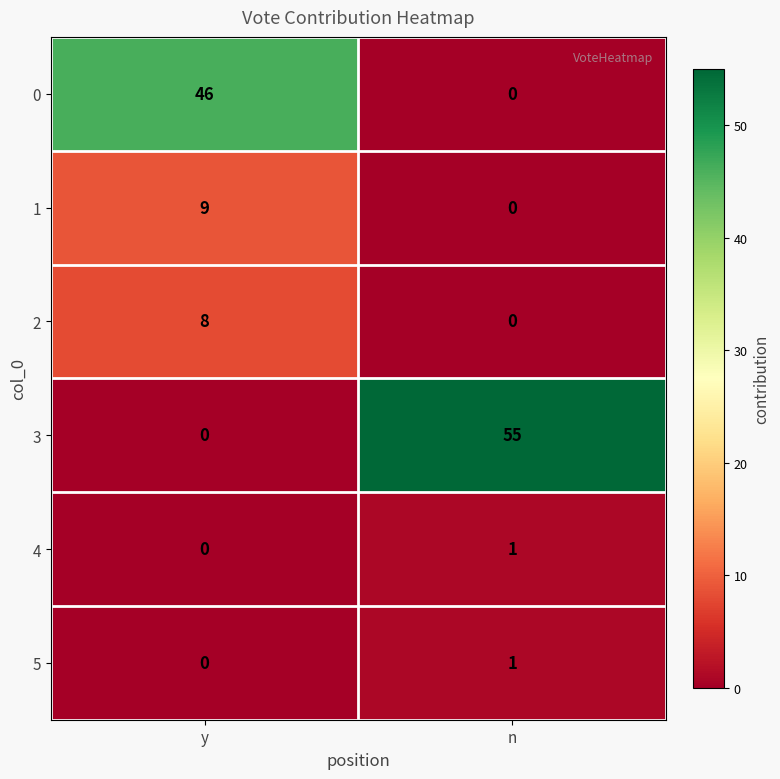

At which label is 3 closest to 27?

y